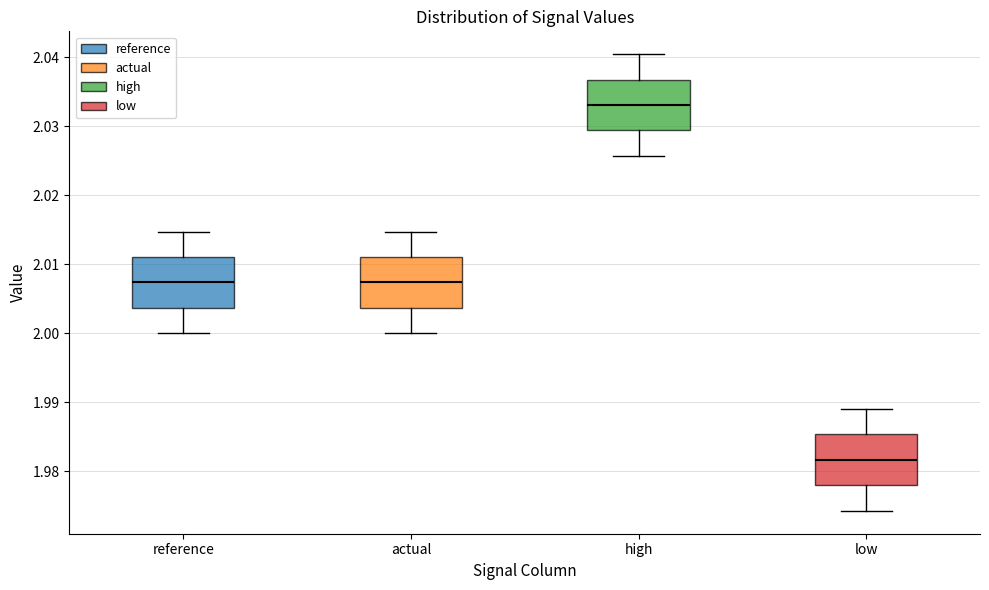

Reading left to right, read every box against the y-axis: the position of its median line, the range the box covers, and the ends of its whiskers. The values are not printed on the chart, so give them approximately, as read against the axis.

reference: median 2.007, box 2.004 to 2.011, whiskers 2.000 to 2.015
actual: median 2.007, box 2.004 to 2.011, whiskers 2.000 to 2.015
high: median 2.033, box 2.029 to 2.037, whiskers 2.026 to 2.040
low: median 1.982, box 1.978 to 1.985, whiskers 1.974 to 1.989